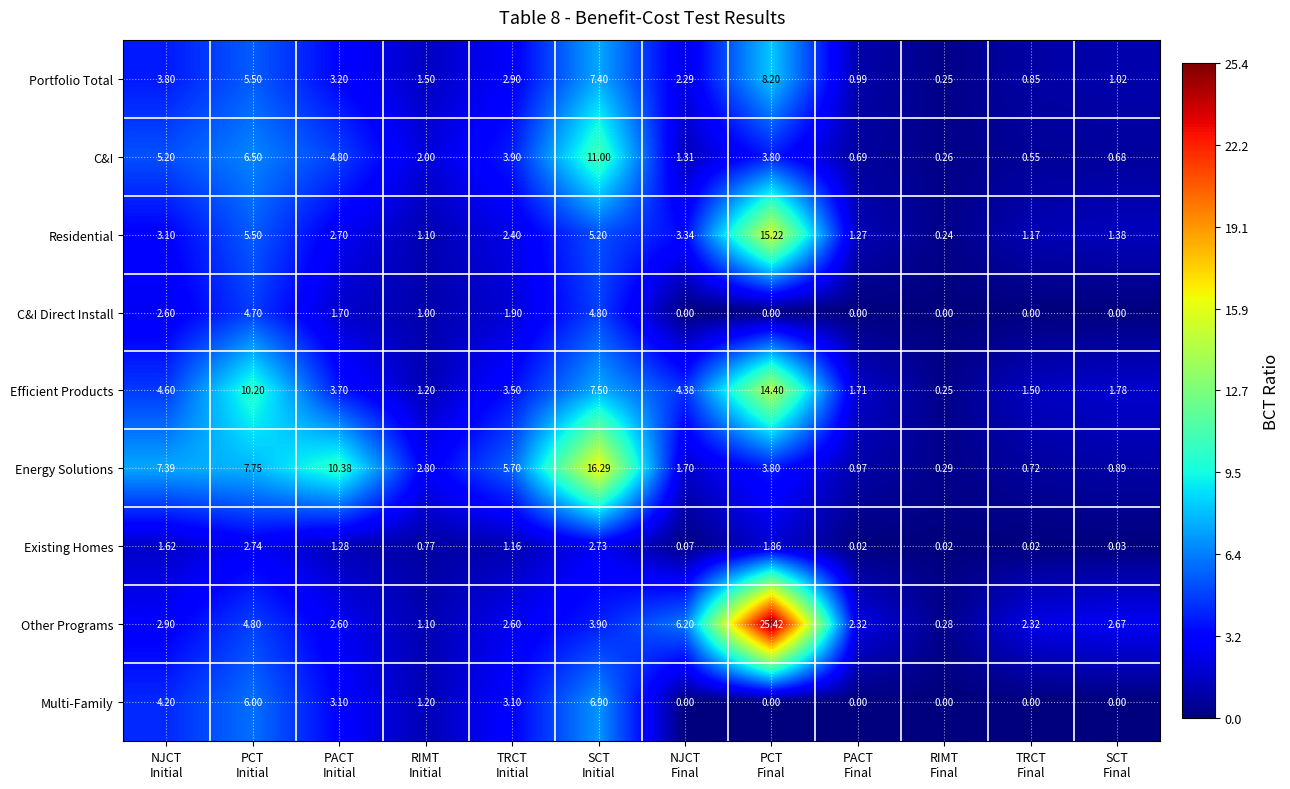

What is the total value across all series at PACT
Final?

8.0